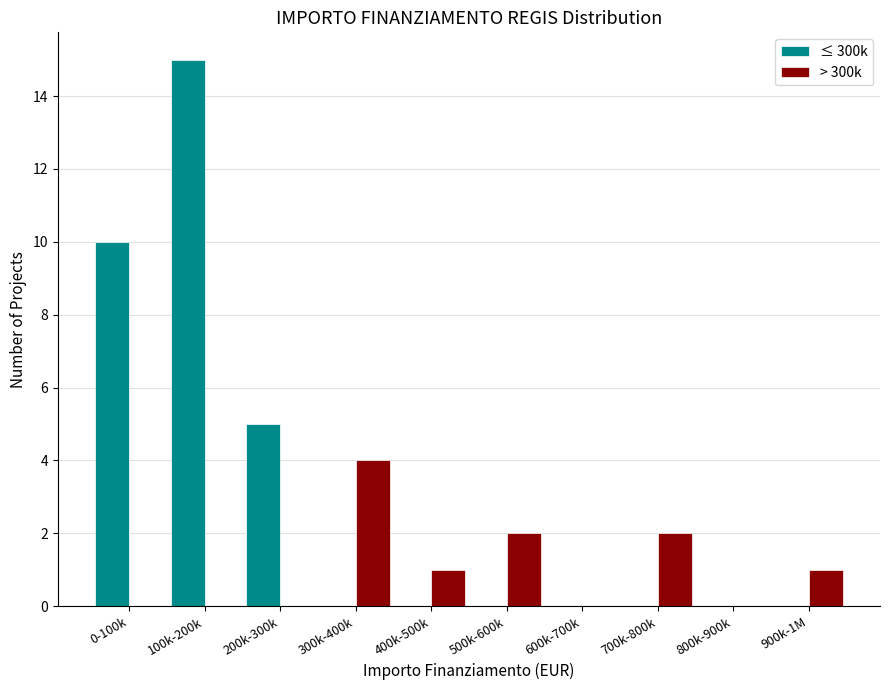

Reading left to right, what are all the values shown in this chart?

≤ 300k: 0-100k=10	100k-200k=15	200k-300k=5	300k-400k=0	400k-500k=0	500k-600k=0	600k-700k=0	700k-800k=0	800k-900k=0	900k-1M=0
> 300k: 0-100k=0	100k-200k=0	200k-300k=0	300k-400k=4	400k-500k=1	500k-600k=2	600k-700k=0	700k-800k=2	800k-900k=0	900k-1M=1